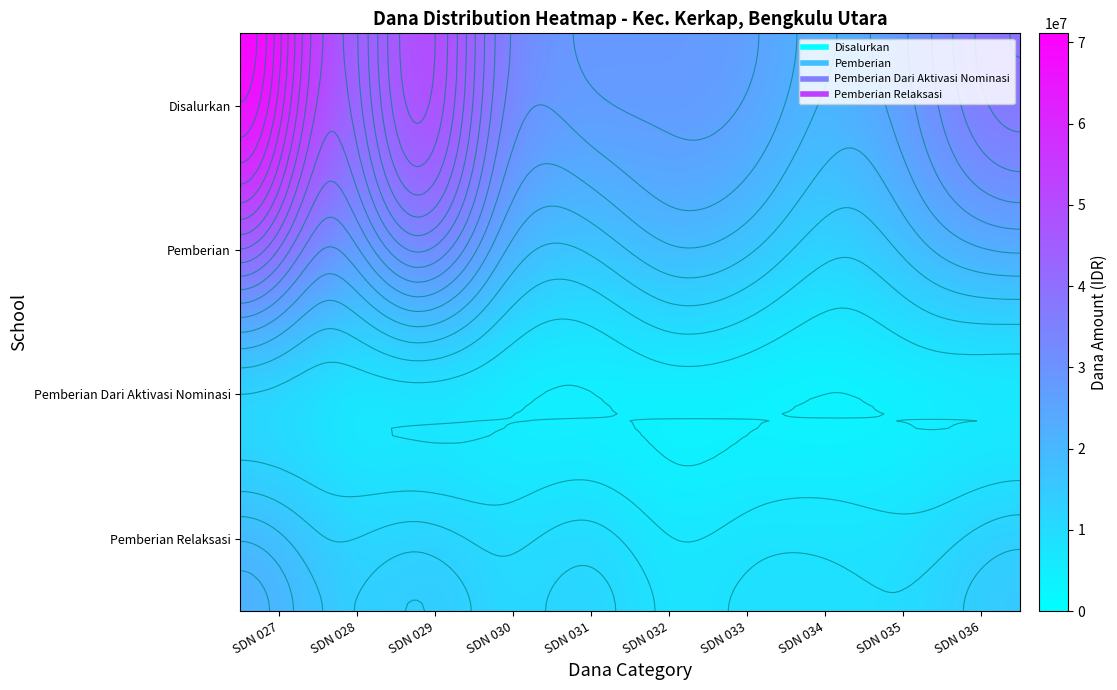

Which series changed the most between SDN 033 and SDN 034?

Disalurkan